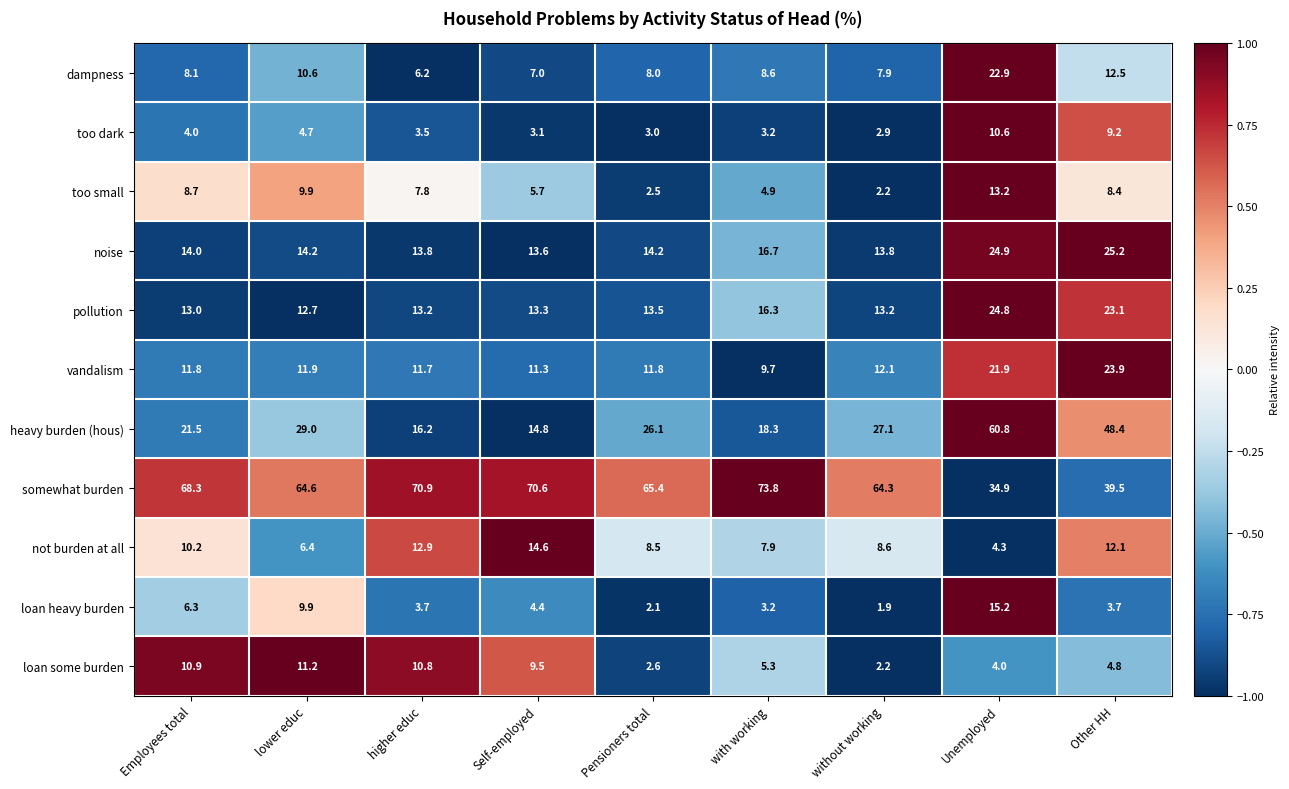

Which series has the widest spread of values?

heavy burden (hous)